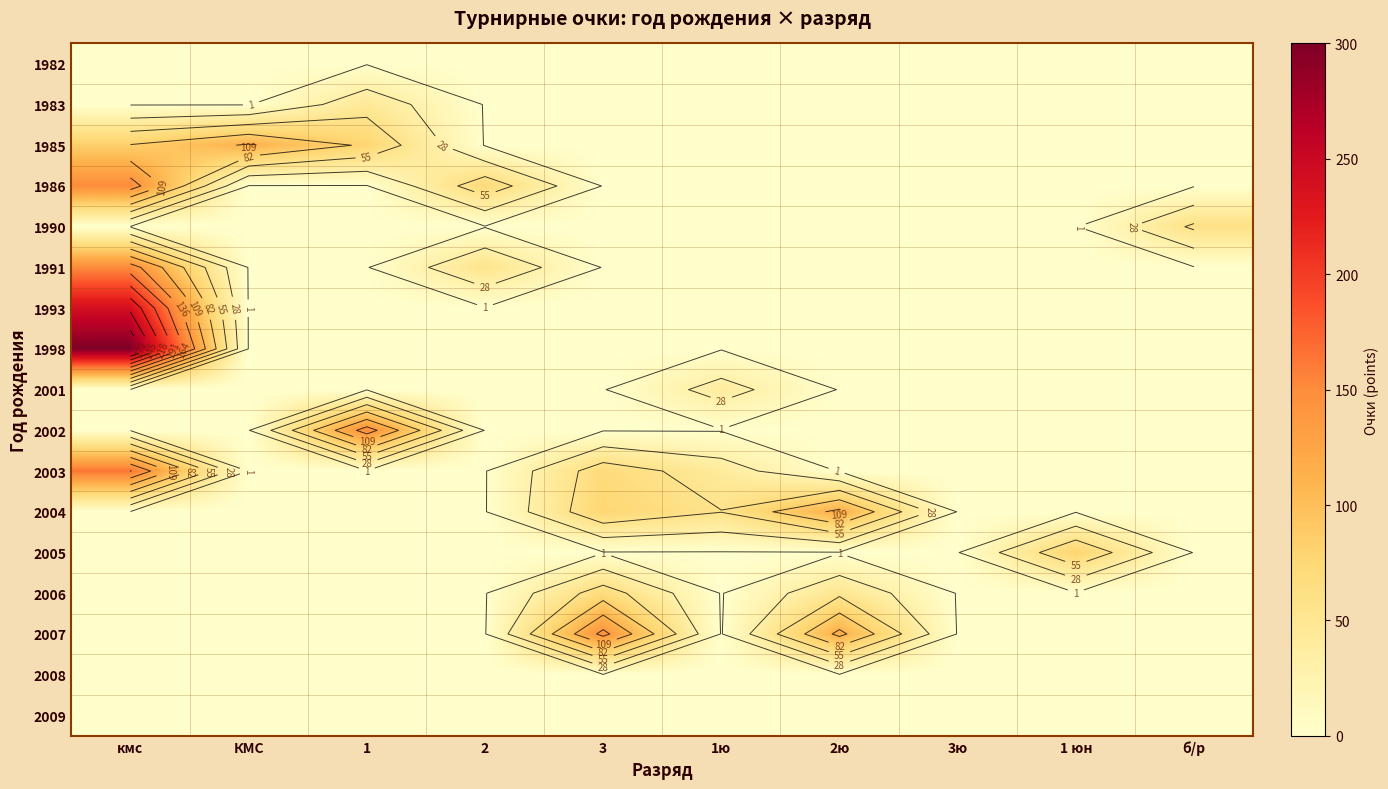

What value does the 1993 series have at кмс, to the nearest 10?

240